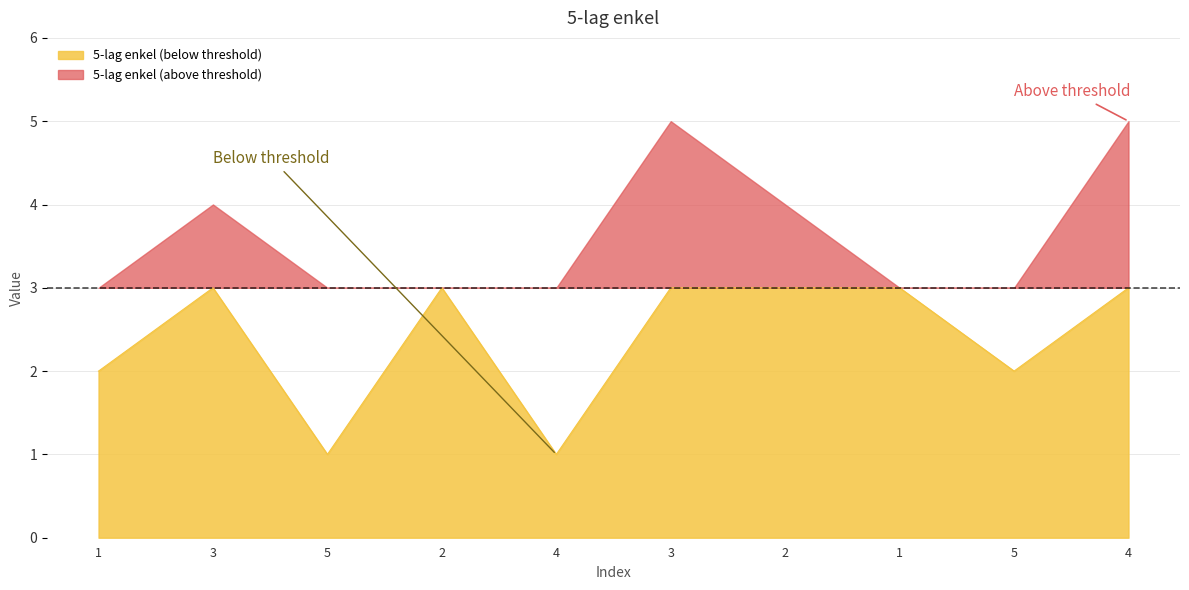

True or false: the data shows 1 at 5.

True